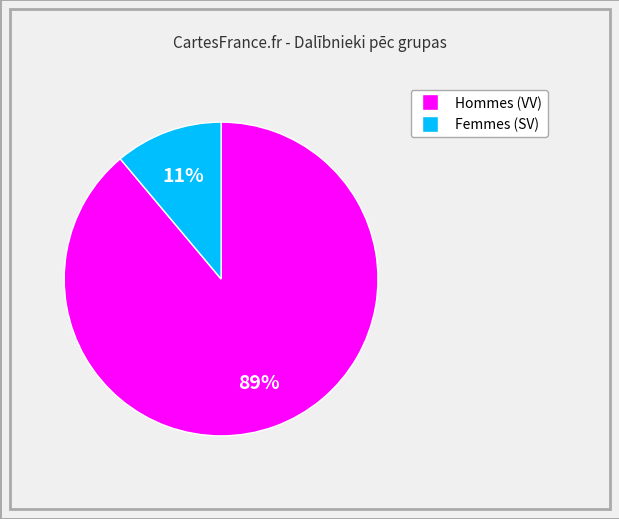

To the nearest percent, what is the average slice percentage?

50%